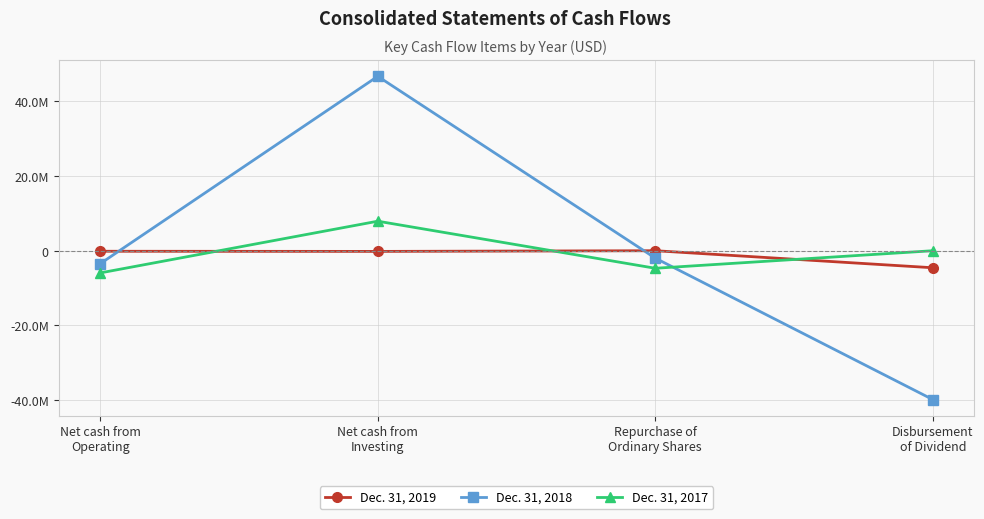

Does the chart have visible grid lines?

Yes